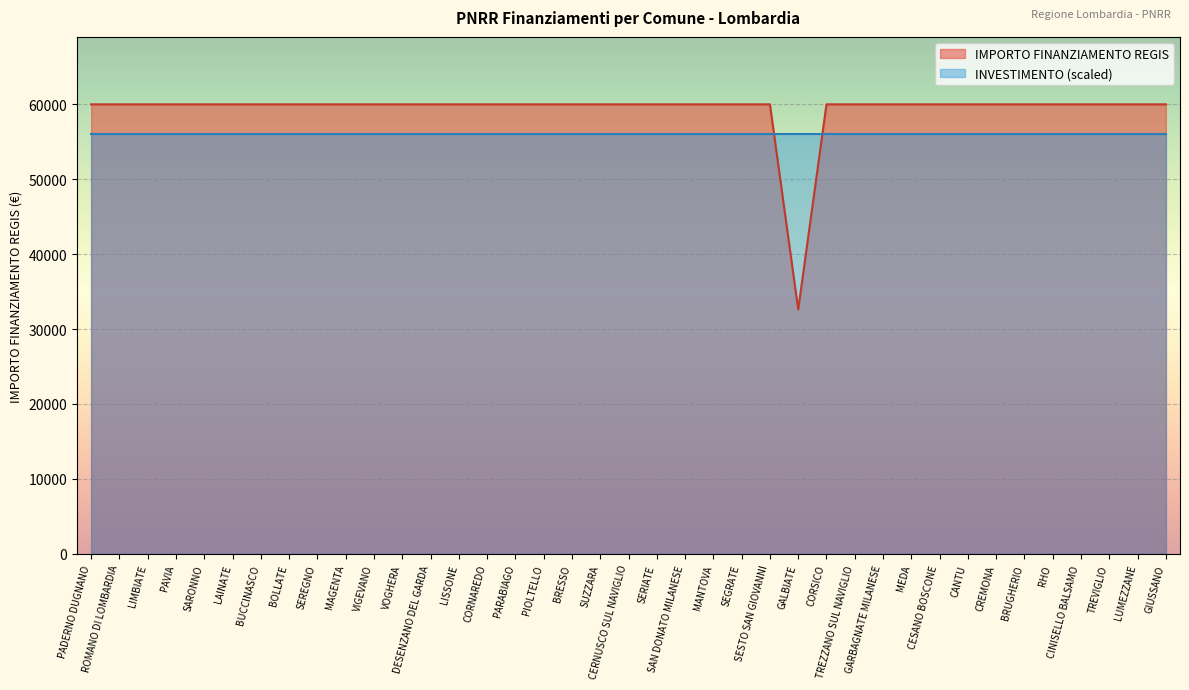

List the labels in order of value, smallest first.

GALBIATE, PADERNO DUGNANO, ROMANO DI LOMBARDIA, LIMBIATE, PAVIA, SARONNO, LAINATE, BUCCINASCO, BOLLATE, SEREGNO, MAGENTA, VIGEVANO, VOGHERA, DESENZANO DEL GARDA, LISSONE, CORNAREDO, PARABIAGO, PIOLTELLO, BRESSO, SUZZARA, CERNUSCO SUL NAVIGLIO, SERIATE, SAN DONATO MILANESE, MANTOVA, SEGRATE, SESTO SAN GIOVANNI, CORSICO, TREZZANO SUL NAVIGLIO, GARBAGNATE MILANESE, MEDA, CESANO BOSCONE, CANTU, CREMONA, BRUGHERIO, RHO, CINISELLO BALSAMO, TREVIGLIO, LUMEZZANE, GIUSSANO